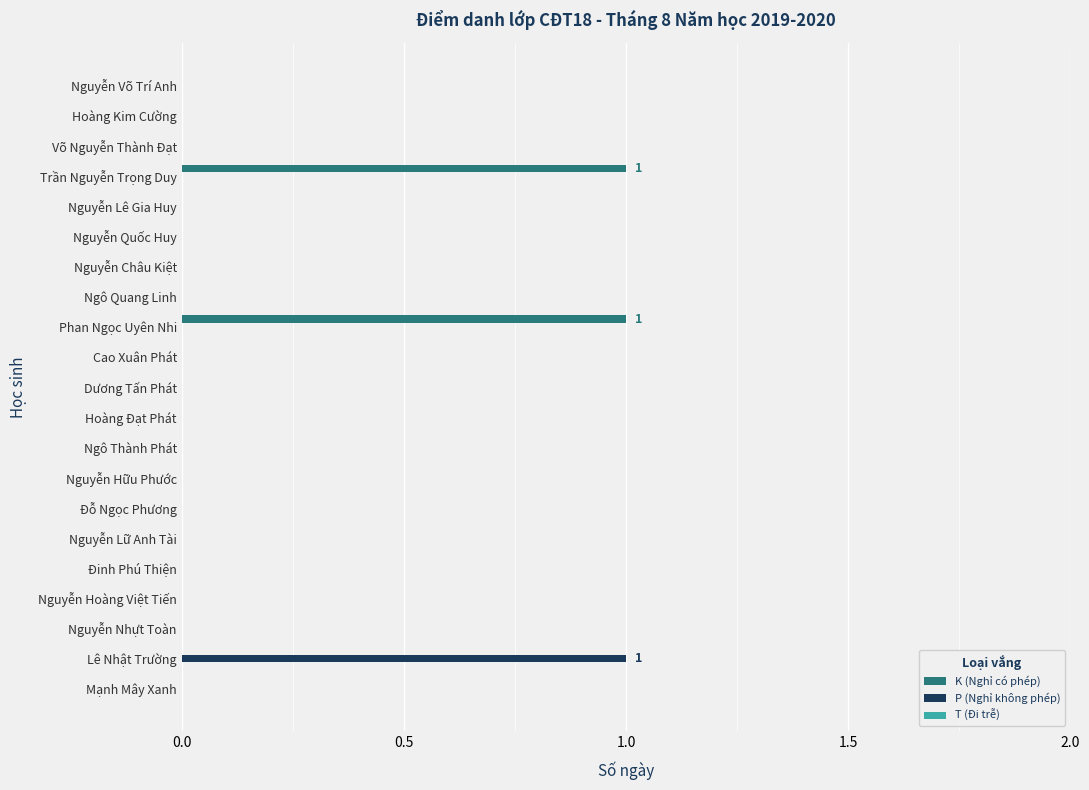

The value of P (Nghỉ không phép) at Ngô Thành Phát is 1. True or false?

False